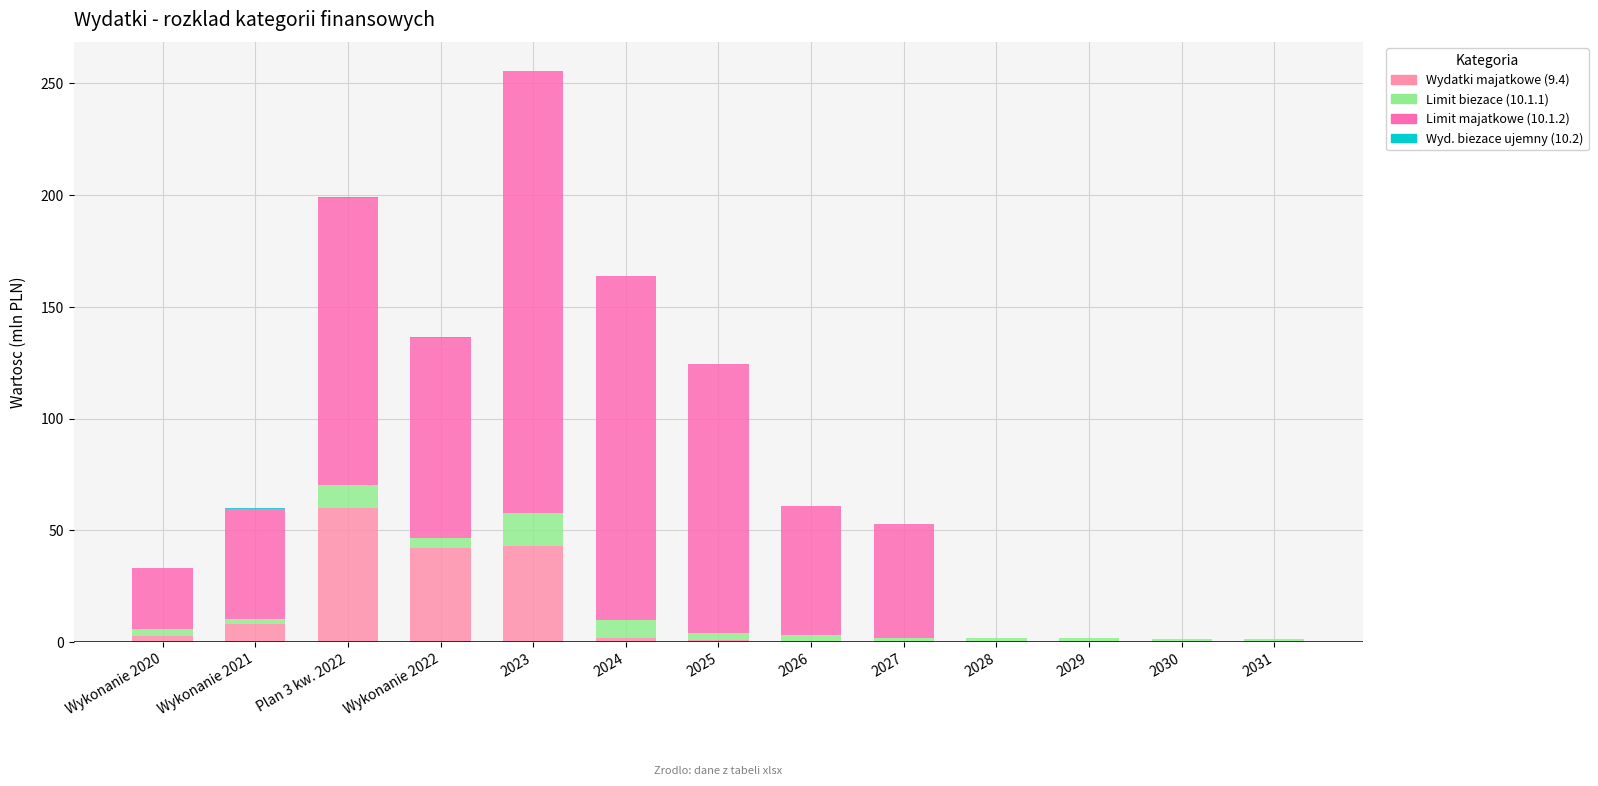

What is the label of the 9th bar from the left?

2027